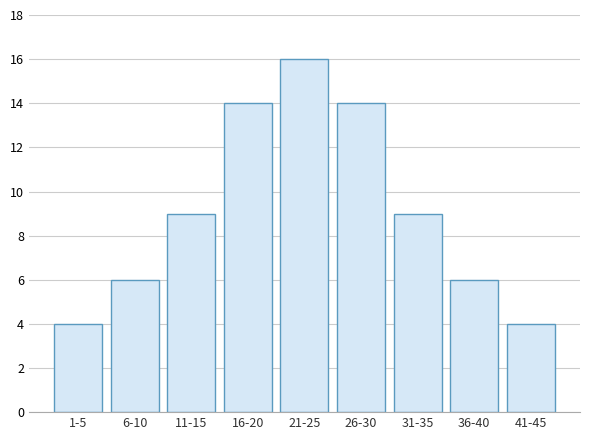

Reading right to left, transcribe all the data shown in this chart.

4	6	9	14	16	14	9	6	4